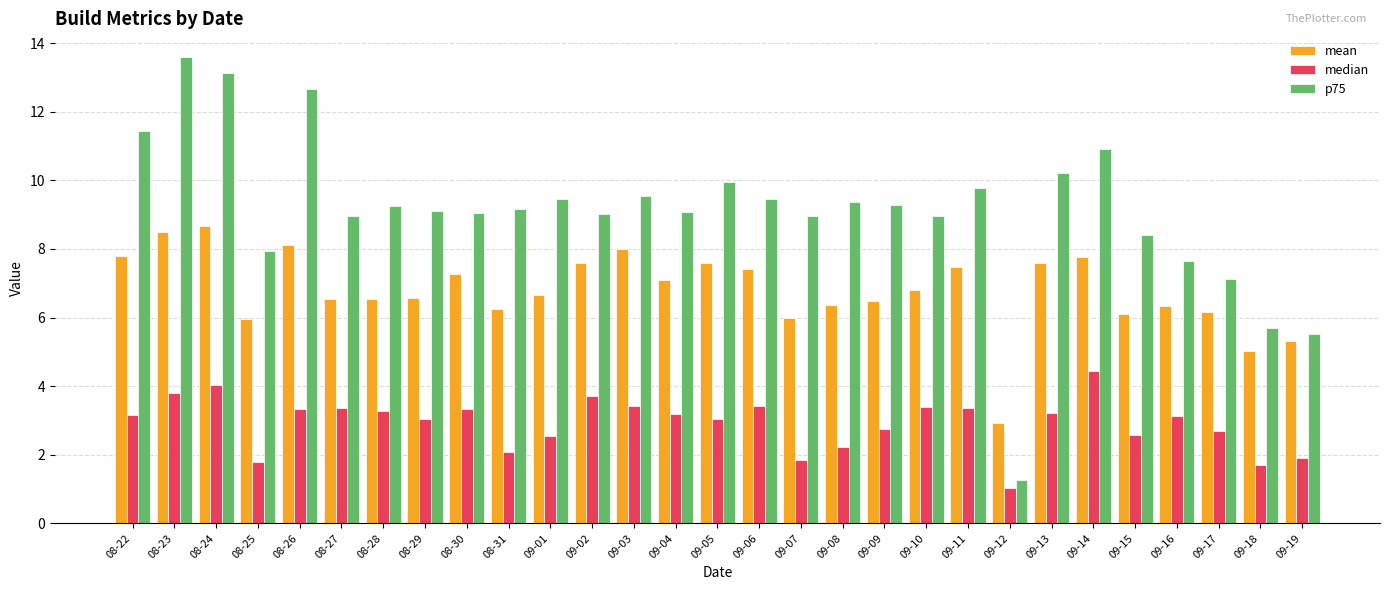

What is the average value of the median series?

2.9